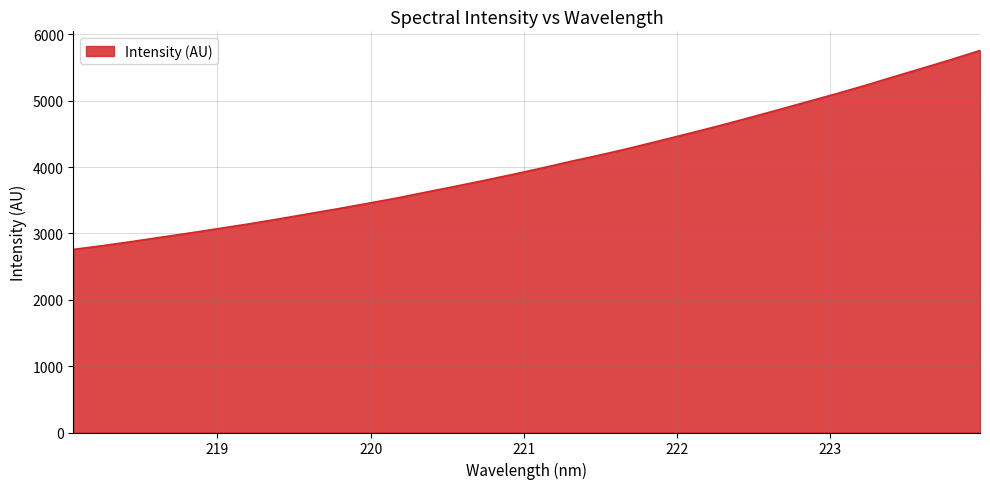

What is the difference between the maximum and minimum values?

2997.5